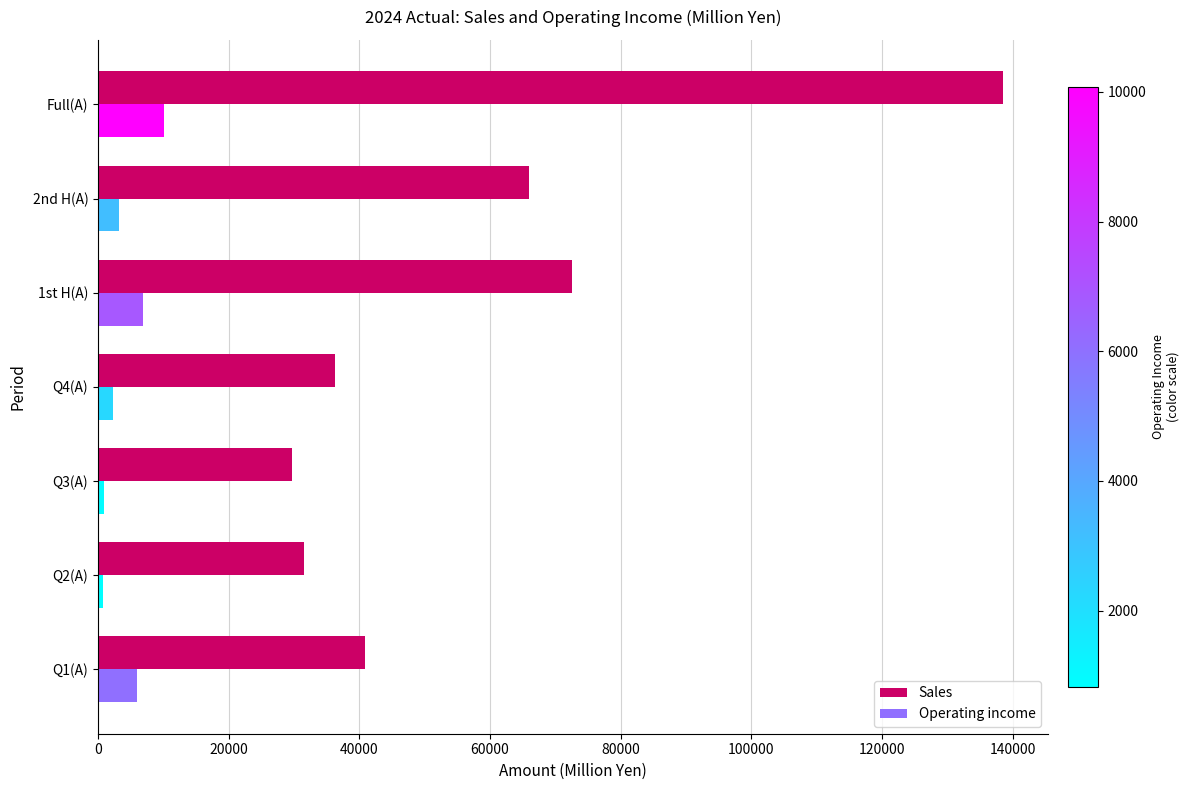

Is it true that Sales equals 138460 at Full(A)?

True